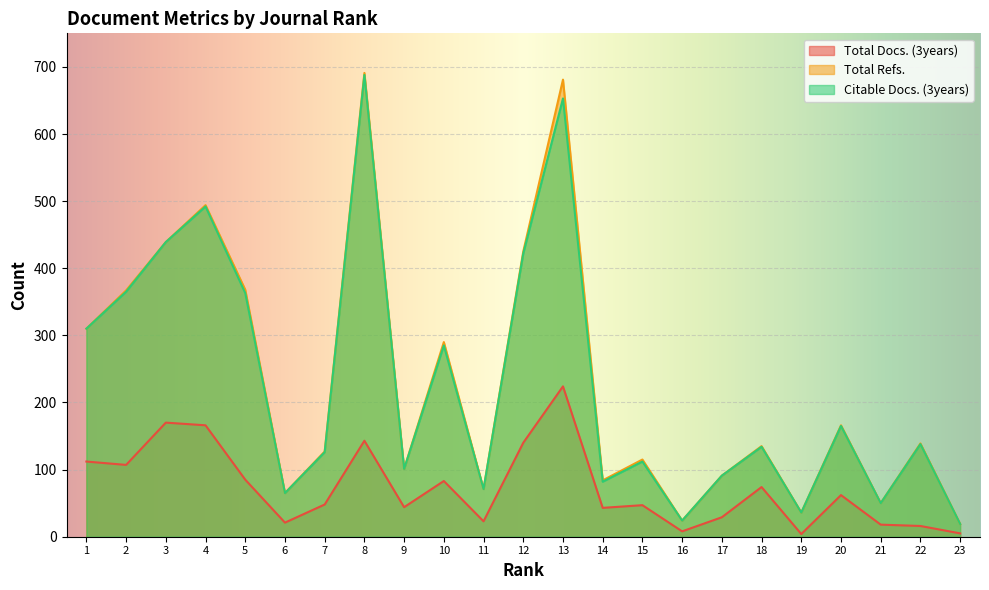

Where is the first local minimum for Total Docs. (3years)?

2